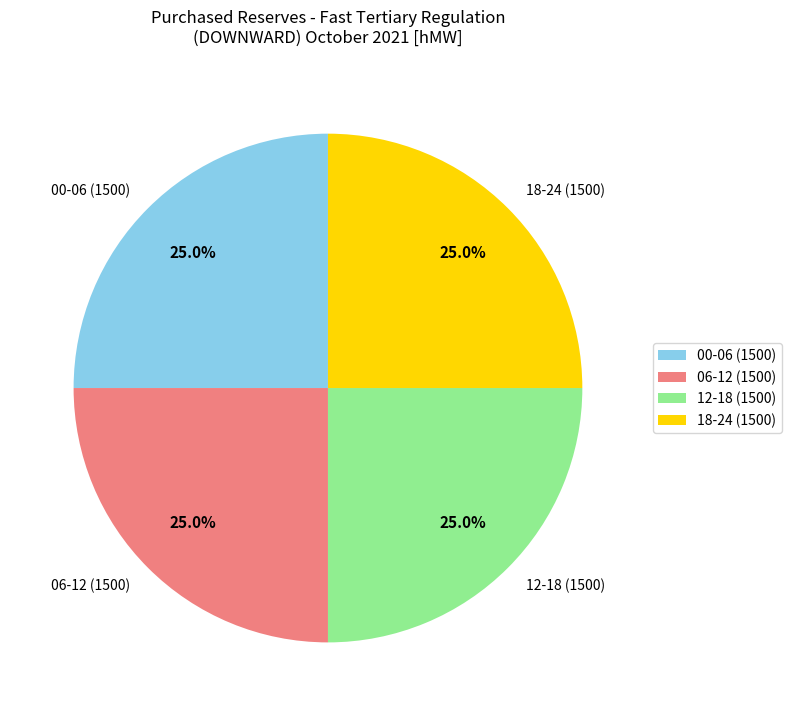

Is there a majority slice in this chart?

No